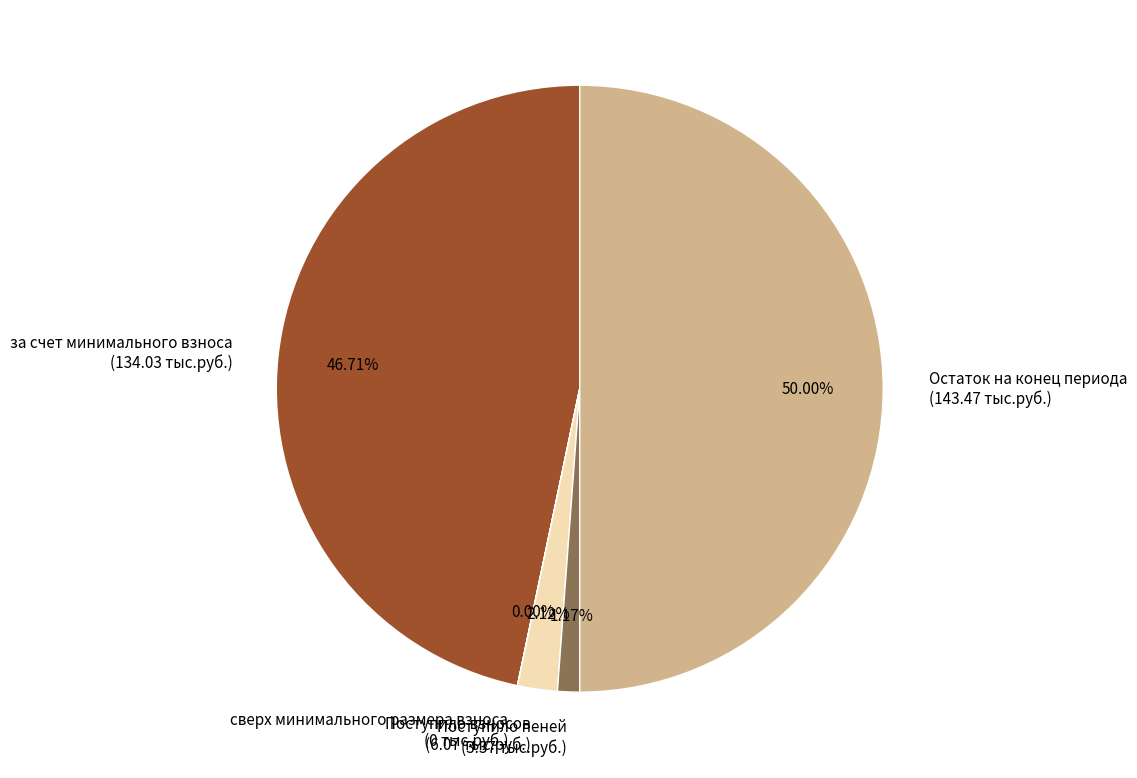

To the nearest percent, what is the difference between the Поступило взносов and за счет минимального взноса slice percentages?

45%